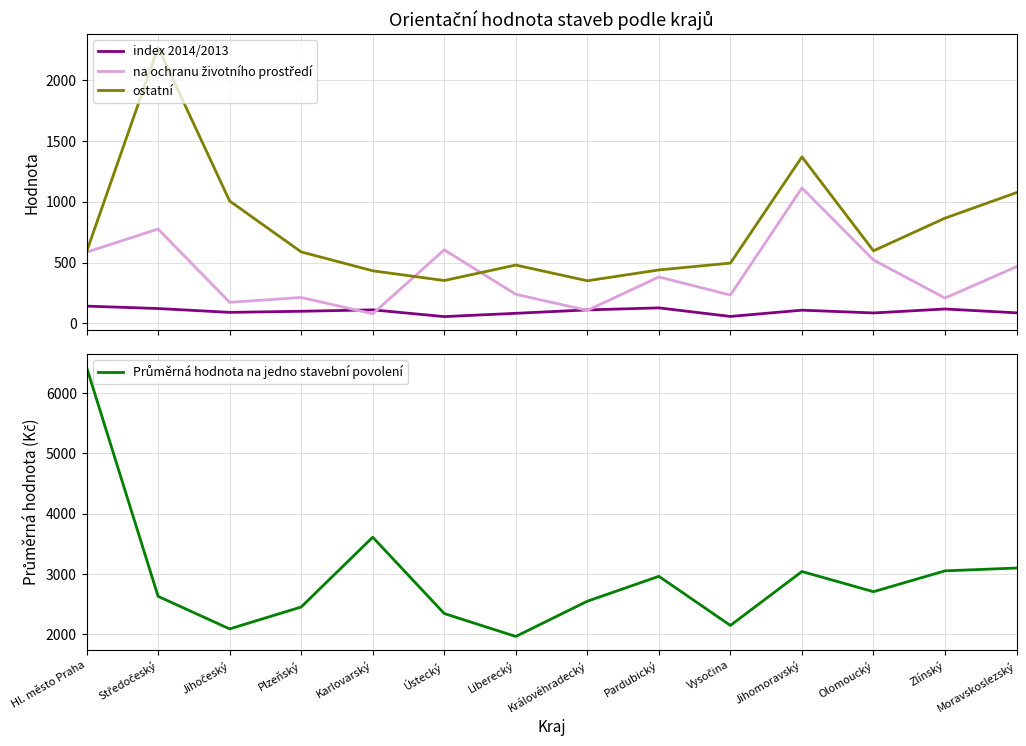

How many data points in index 2014/2013 are above 108?

7